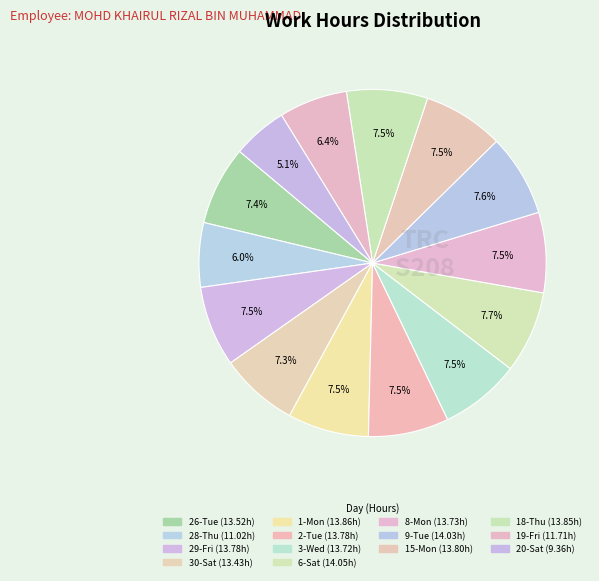

How many slices are in this pie chart?

14